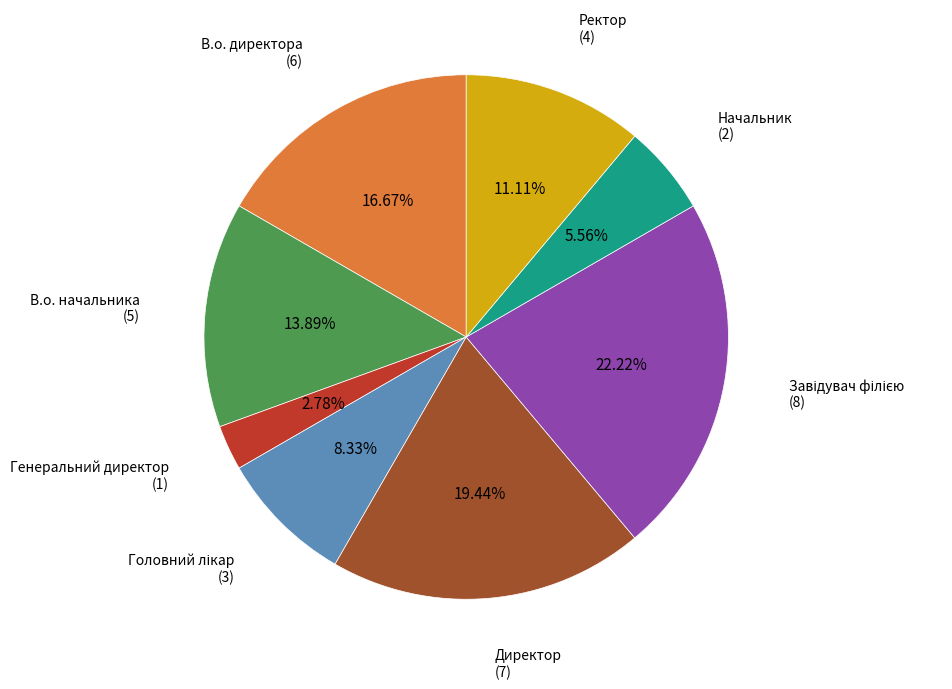

Is there any slice that represents more than half of the pie?

No